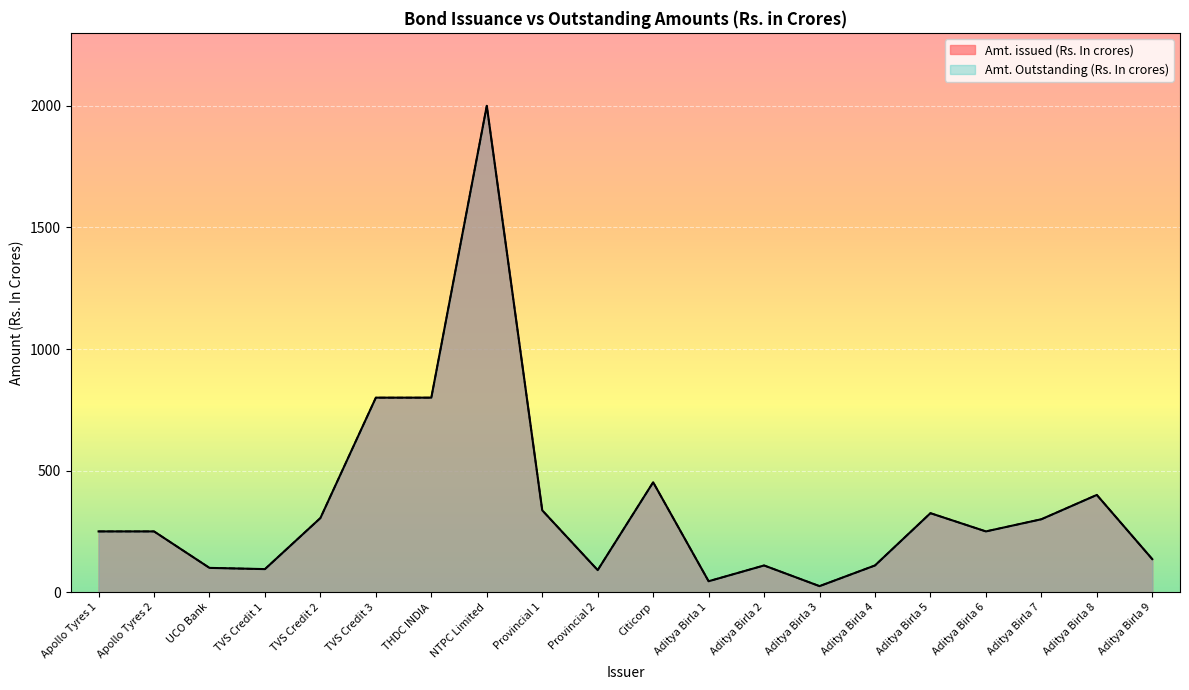

What is the difference between the Amt. issued (Rs. In crores) values at Aditya Birla 5 and Aditya Birla 3?

300.0